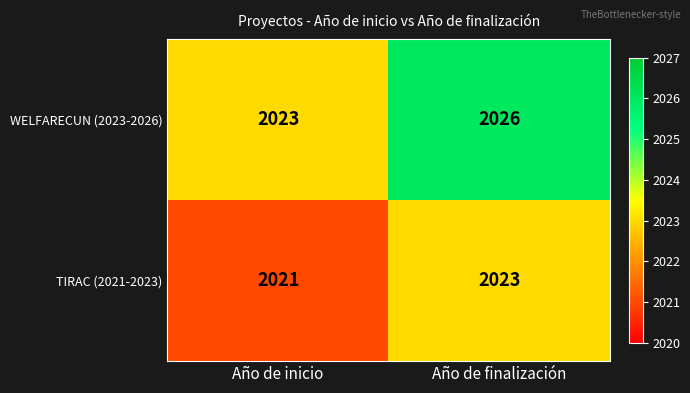

At which label does TIRAC (2021-2023) reach its peak?

Año de finalización